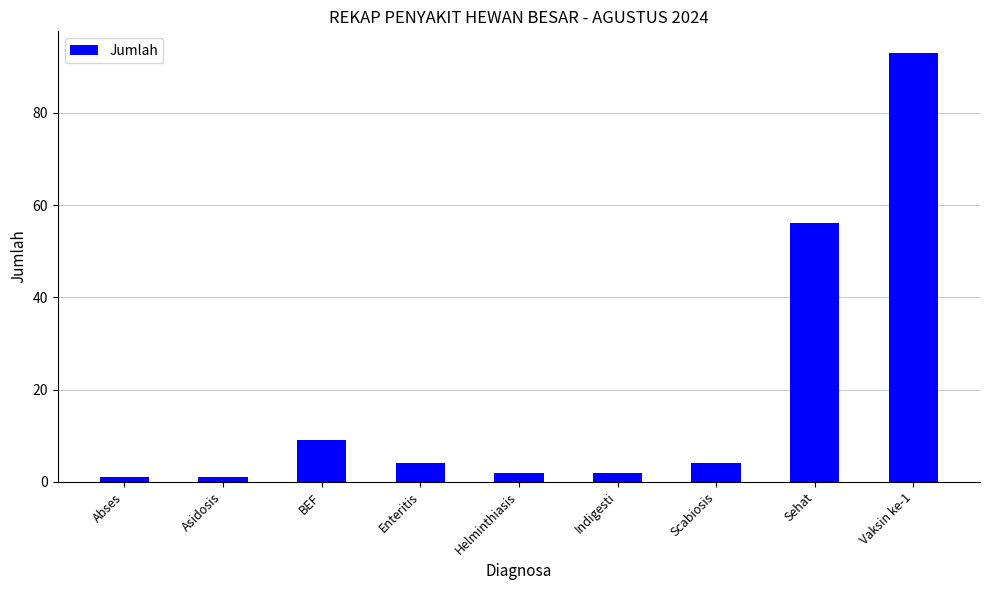

What is the difference between the second highest and minimum values?

55